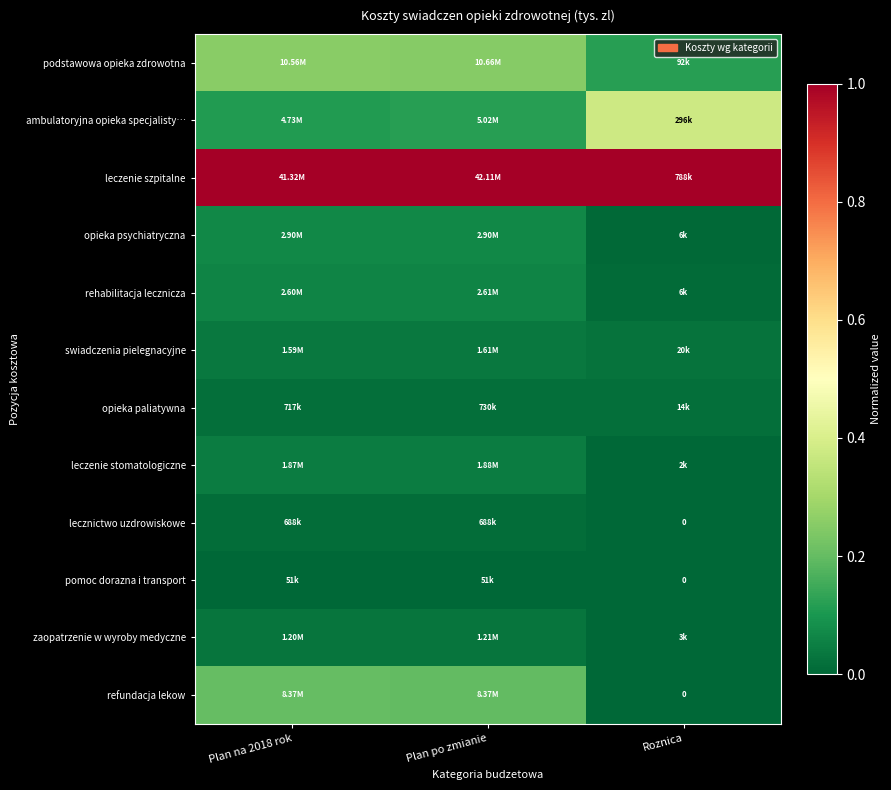

What is the difference between the highest and lowest values at Plan na 2018 rok?

1.0